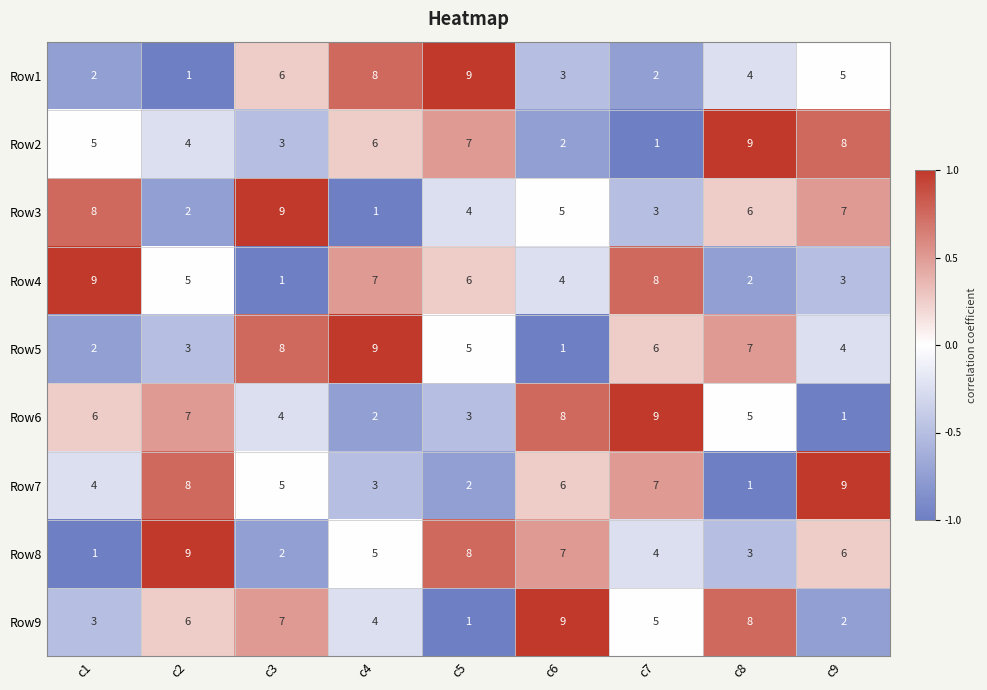

The Row8 series shows 3 at c3. True or false?

False